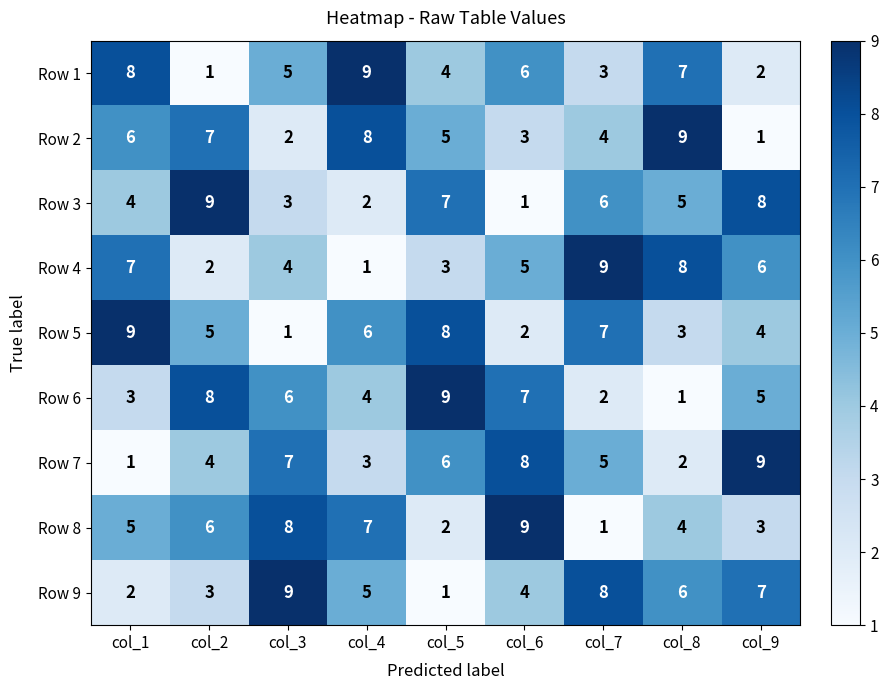

At how many categories does at least one series exceed 5?

9